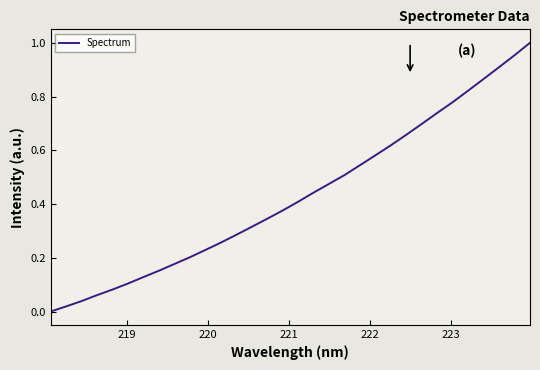

How many distinct data groups are displayed?

1